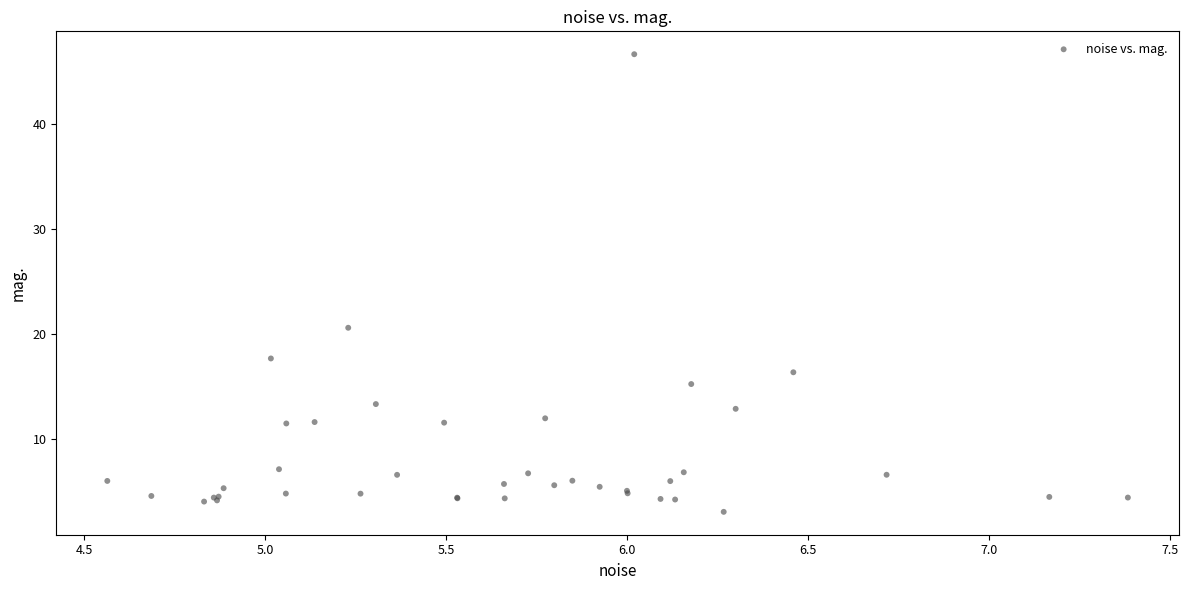

What Y value in the scatter plot is closest to 24?

20.6